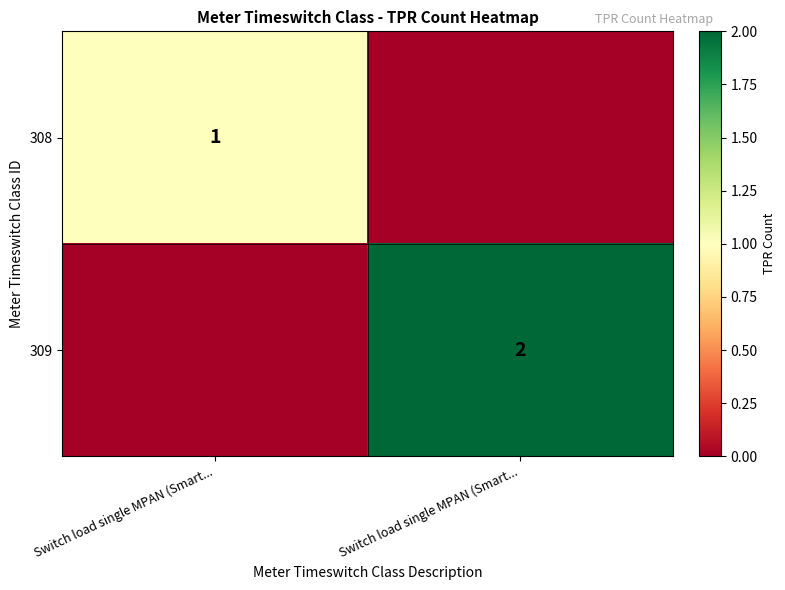

Which label corresponds to the smallest value in the chart?

Switch load single MPAN (Smart...